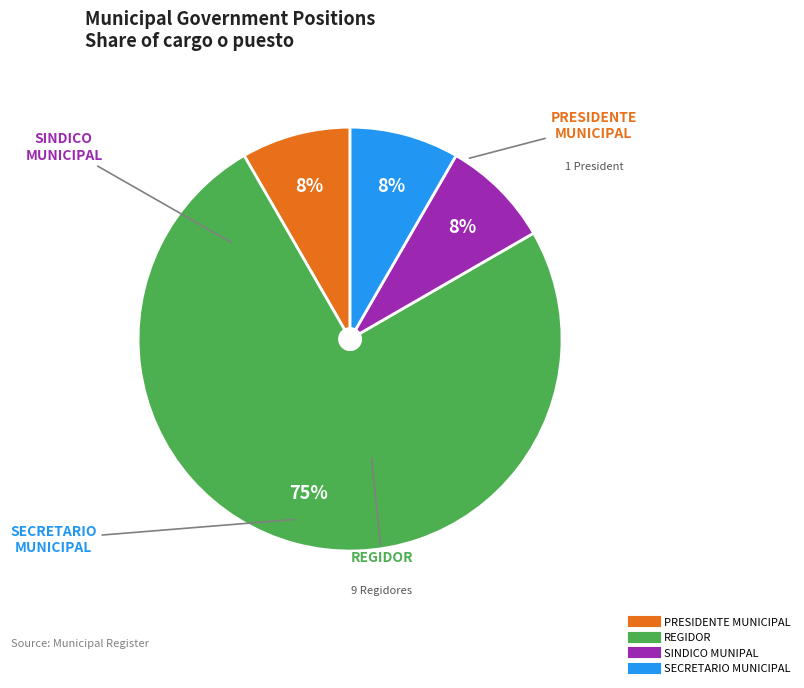

Which category has the biggest portion of the pie?

REGIDOR